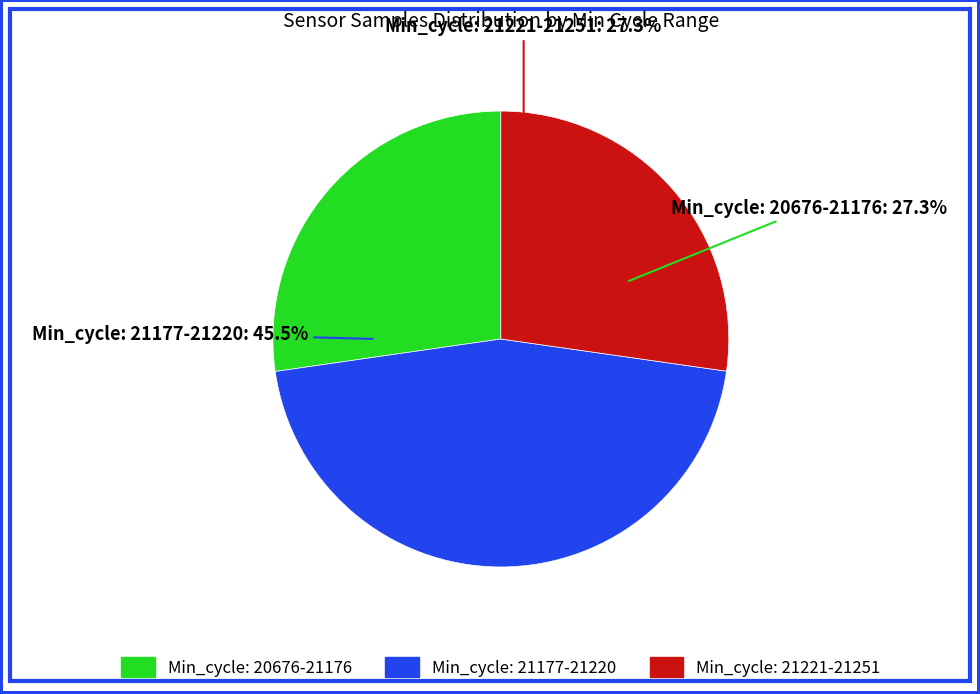

Is it true that Samples=1784834 is 1% of the pie?

False